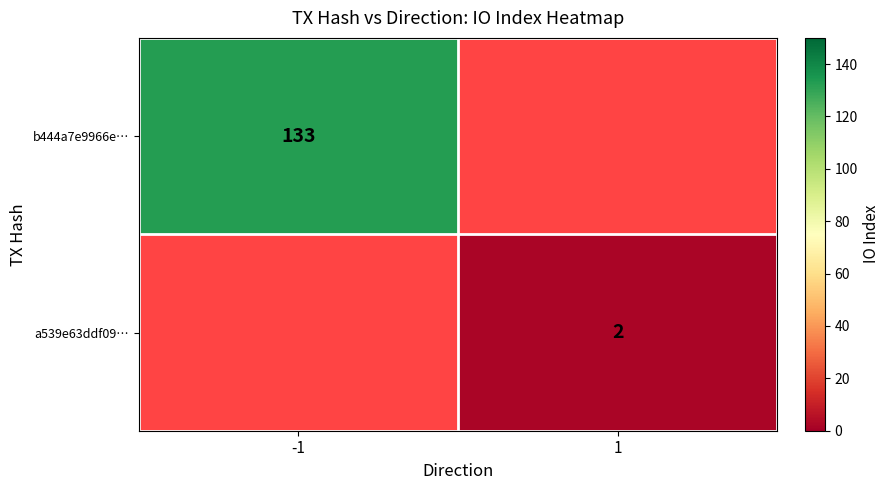

Between 1 and -1, which is larger?

-1